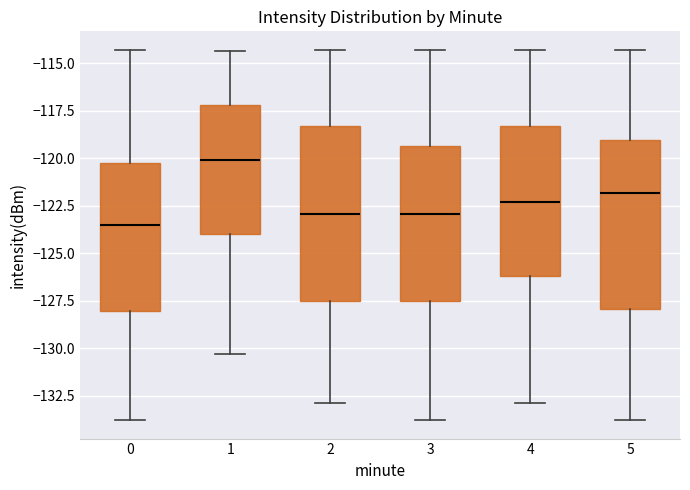

Reading left to right, read every box against the y-axis: the position of its median line, the range the box covers, and the ends of its whiskers. The values are not printed on the chart, so give them approximately, as read against the axis.

0: median -123.5, box -128.0 to -120.0, whiskers -134.0 to -114.5
1: median -120.0, box -124.0 to -117.0, whiskers -130.5 to -114.5
2: median -123.0, box -127.5 to -118.5, whiskers -133.0 to -114.5
3: median -123.0, box -127.5 to -119.5, whiskers -134.0 to -114.5
4: median -122.5, box -126.0 to -118.5, whiskers -133.0 to -114.5
5: median -122.0, box -128.0 to -119.0, whiskers -134.0 to -114.5